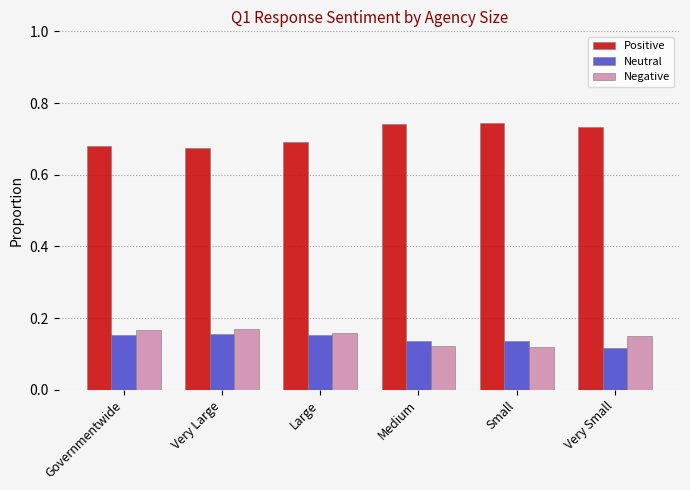

What is the sum of the Negative values at Small and Very Large?

0.3